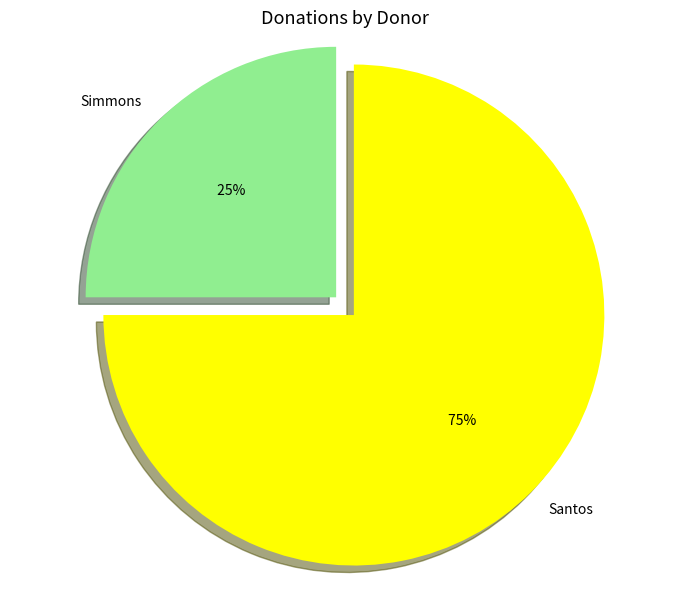

Approximately how many times larger is the value at Santos compared to Simmons?

3.0